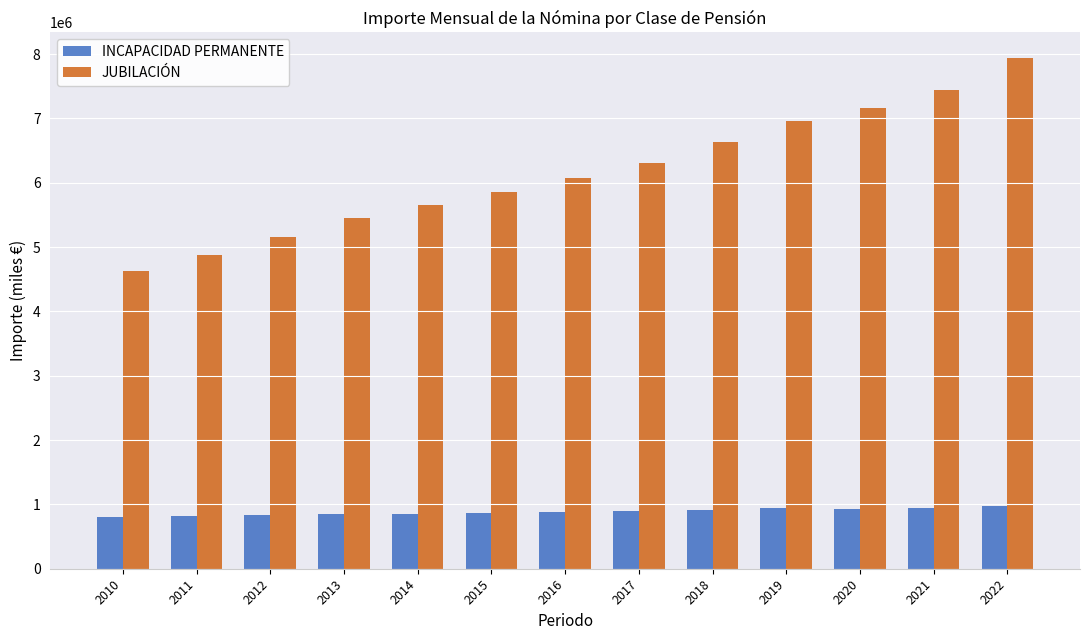

What is the maximum value for JUBILACIÓN?

7939580.0